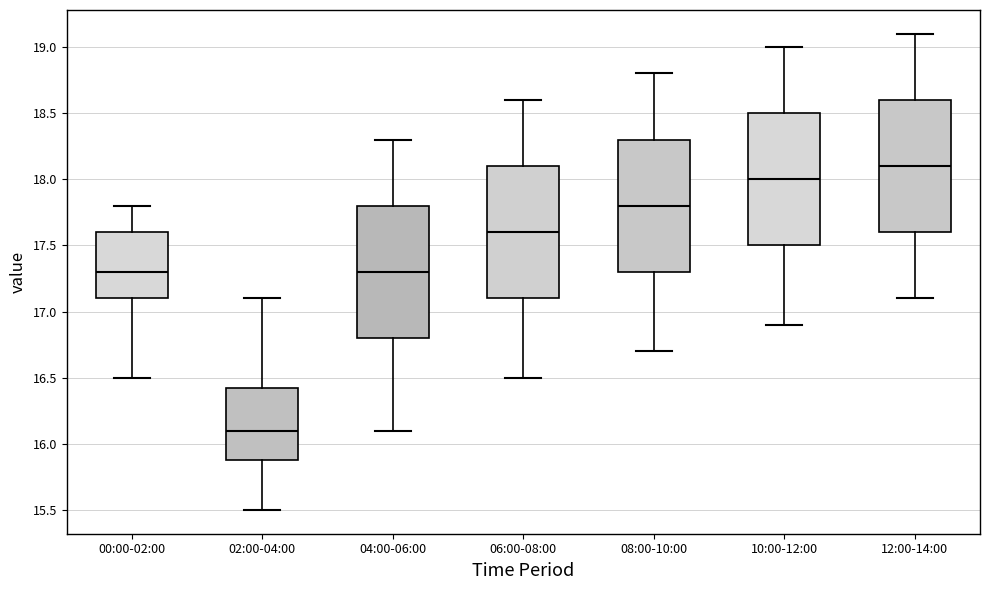

Reading left to right, transcribe this box plot: for each box, give where its median line is, the range the box spans, and where its two whiskers end, as read against the y-axis. The values are not printed on the chart, so give them approximately, as read against the axis.

00:00-02:00: median 17.30, box 17.10 to 17.60, whiskers 16.50 to 17.80
02:00-04:00: median 16.10, box 15.90 to 16.45, whiskers 15.50 to 17.10
04:00-06:00: median 17.30, box 16.80 to 17.80, whiskers 16.10 to 18.30
06:00-08:00: median 17.60, box 17.10 to 18.10, whiskers 16.50 to 18.60
08:00-10:00: median 17.80, box 17.30 to 18.30, whiskers 16.70 to 18.80
10:00-12:00: median 18.00, box 17.50 to 18.50, whiskers 16.90 to 19.00
12:00-14:00: median 18.10, box 17.60 to 18.60, whiskers 17.10 to 19.10